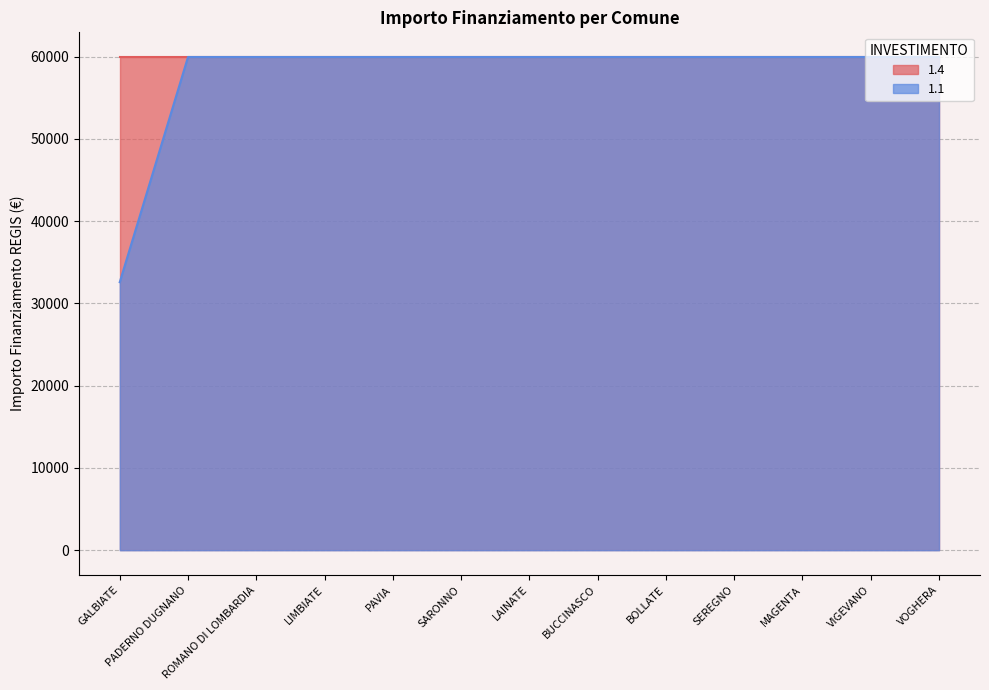

What is the greatest value displayed?

59966